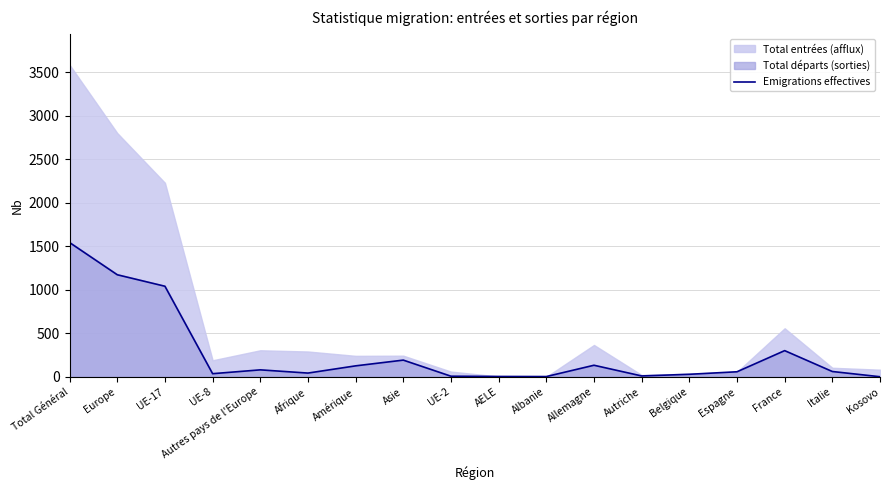

Reading left to right, list all the values displayed in this chart.

Total Général=1544	Europe=1174	UE-17=1042	UE-8=37	Autres pays de l'Europe=81	Afrique=44	Amérique=127	Asie=193	UE-2=8	AELE=5	Albanie=4	Allemagne=134	Autriche=11	Belgique=30	Espagne=59	France=302	Italie=62	Kosovo=2